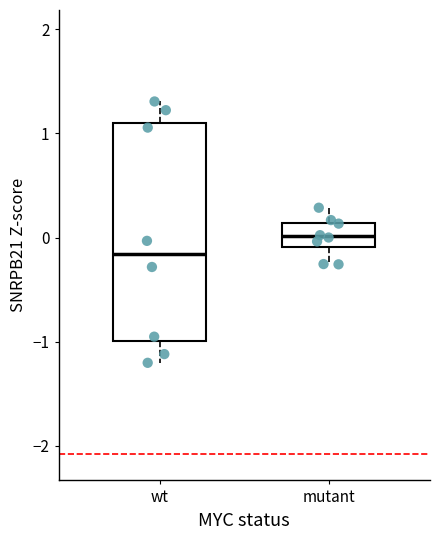

Reading left to right, transcribe this box plot: for each box, give where its median line is, the range the box spans, and where its two whiskers end, as read against the y-axis. The values are not printed on the chart, so give them approximately, as read against the axis.

wt: median -0.2, box -1.0 to 1.1, whiskers -1.2 to 1.3
mutant: median 0.0, box -0.1 to 0.1, whiskers -0.3 to 0.3